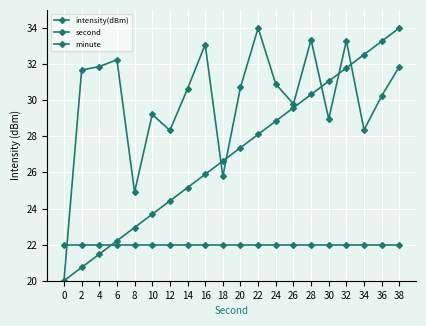

What is the spread (max minus min) of values at 0?

2.0